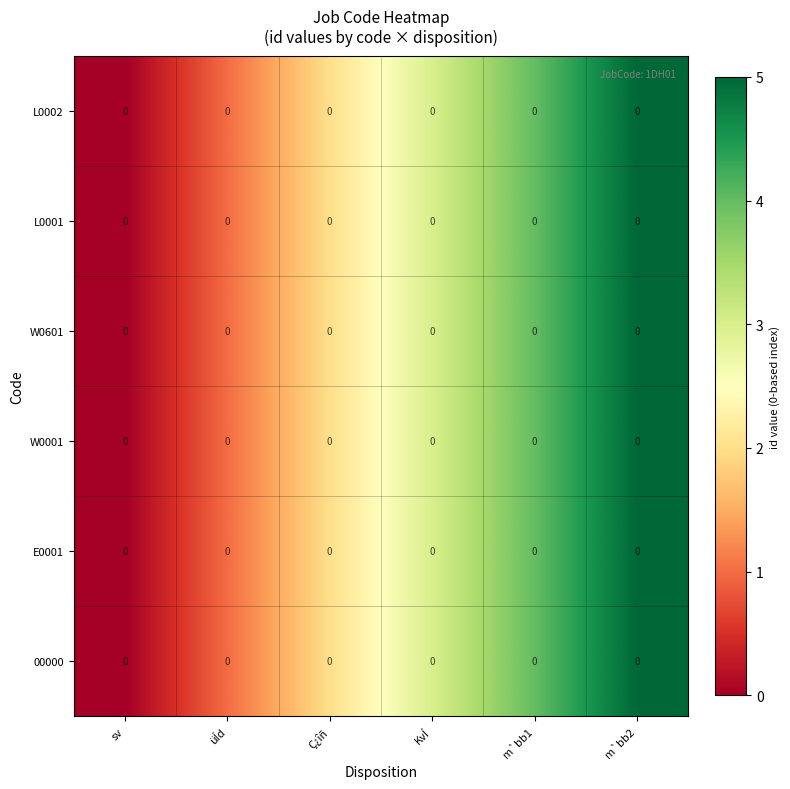

Which series has the largest range (max minus min)?

00000